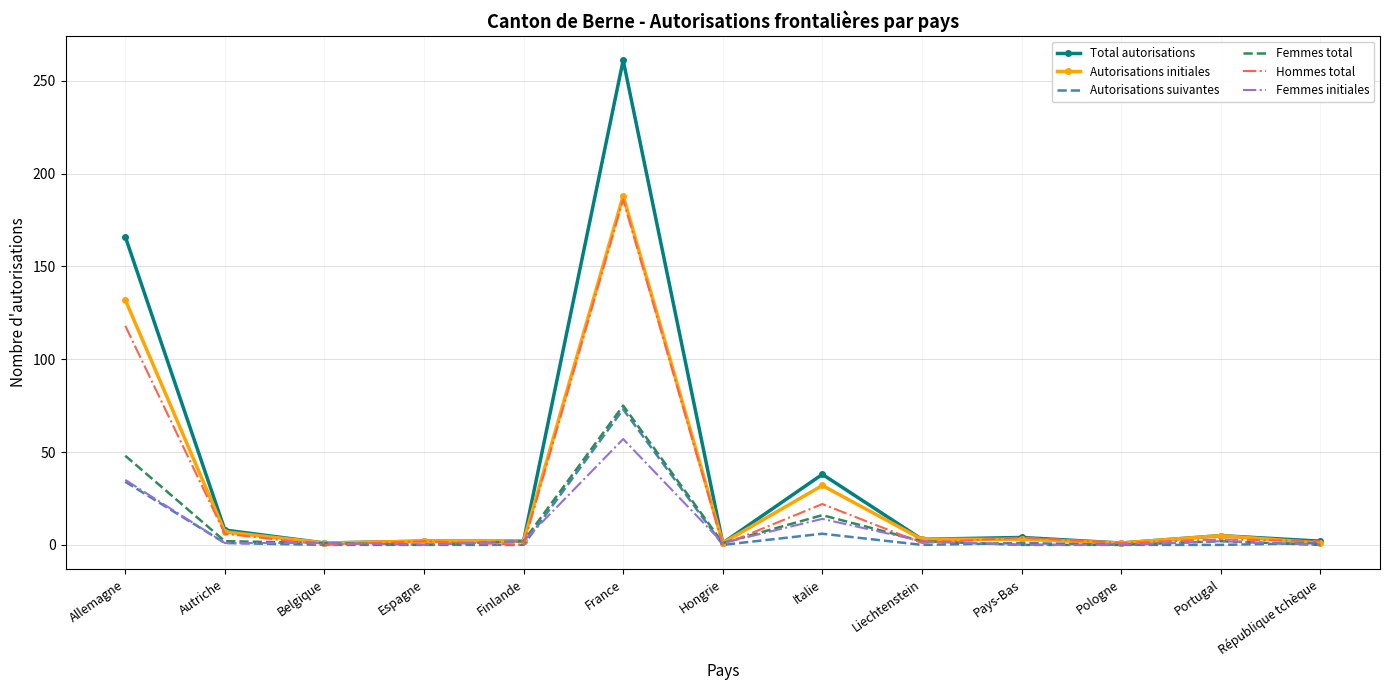

What is the maximum value shown in the chart?

261